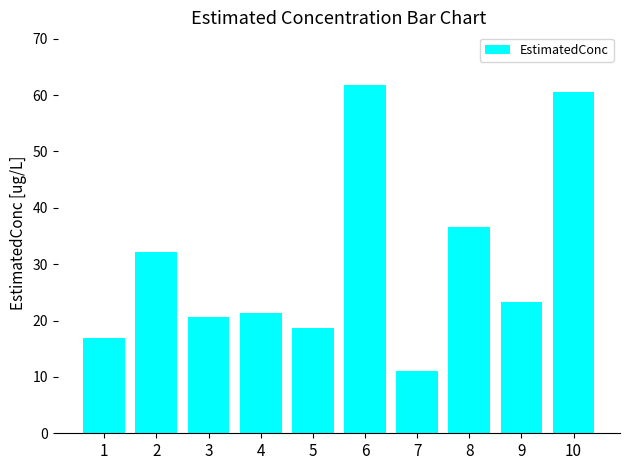

What is the value of the 9th bar from the left?

23.3